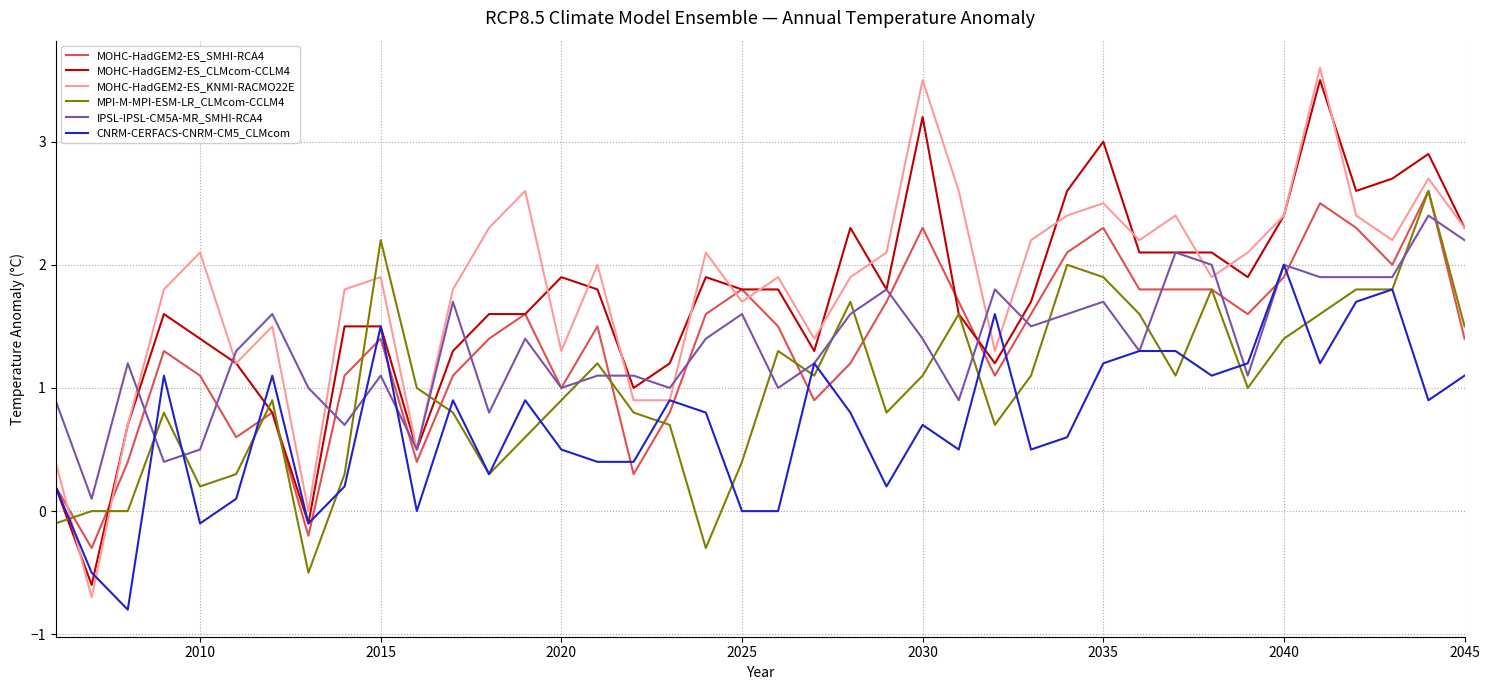

After their last crossing, which series has the higher values: MPI-M-MPI-ESM-LR_CLMcom-CCLM4 or MOHC-HadGEM2-ES_KNMI-RACMO22E?

MOHC-HadGEM2-ES_KNMI-RACMO22E